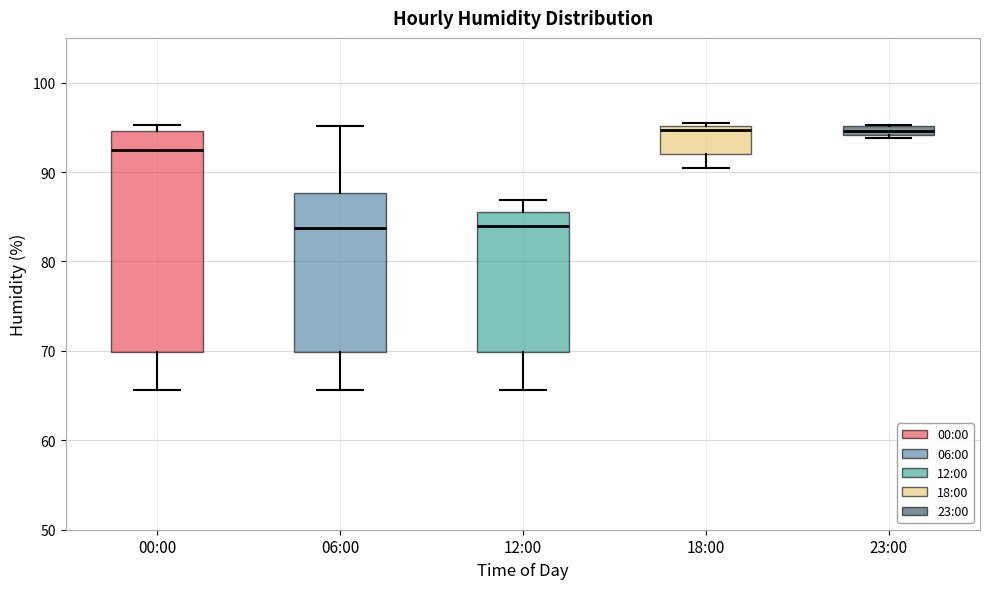

Where is the lower edge of the box for 12:00 on the y-axis? The values are not printed on the chart, so give them approximately, as read against the axis.

70